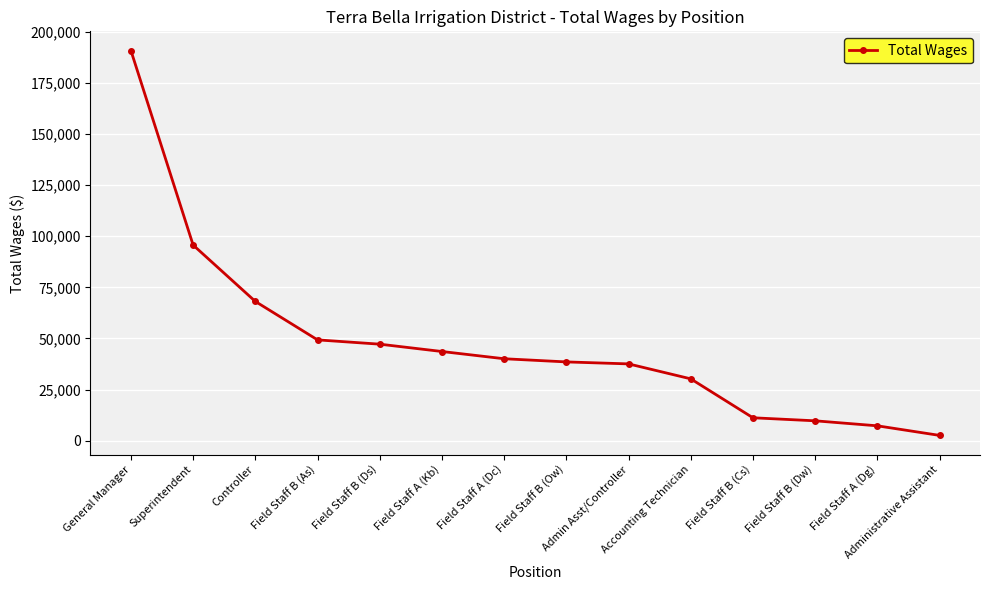

Reading left to right, transcribe all the data shown in this chart.

General Manager=190684	Superintendent=95650	Controller=68109	Field Staff B (As)=49324	Field Staff B (Ds)=47227	Field Staff A (Kb)=43643	Field Staff A (Dc)=40104	Field Staff B (Ow)=38557	Admin Asst/Controller=37591	Accounting Technician=30286	Field Staff B (Cs)=11263	Field Staff B (Dw)=9778	Field Staff A (Dg)=7333	Administrative Assistant=2650